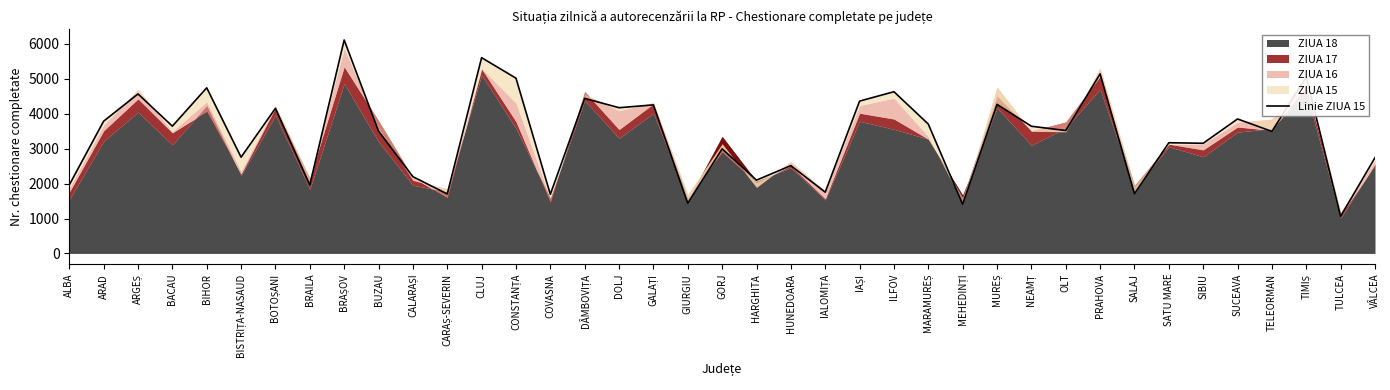

True or false: the data shows 1438 at GIURGIU.

True